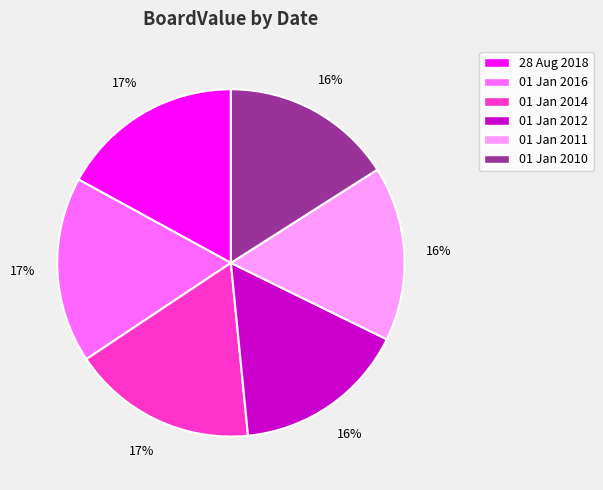

Does any single category account for the majority?

No